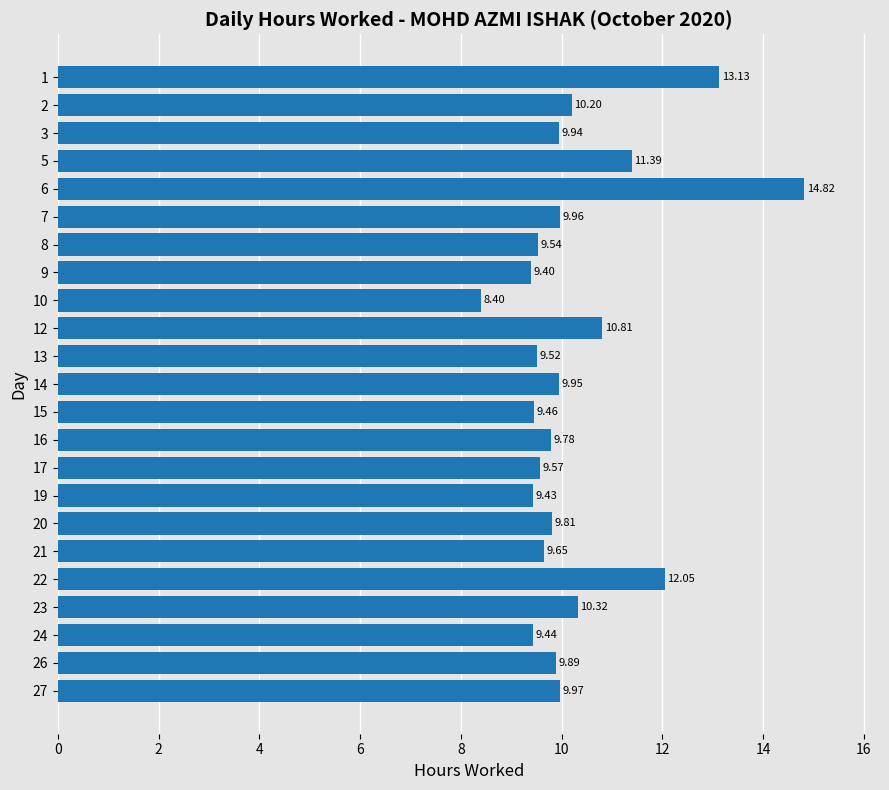

List the labels in order of value, largest first.

6, 1, 22, 5, 12, 23, 2, 27, 7, 14, 3, 26, 20, 16, 21, 17, 8, 13, 15, 24, 19, 9, 10